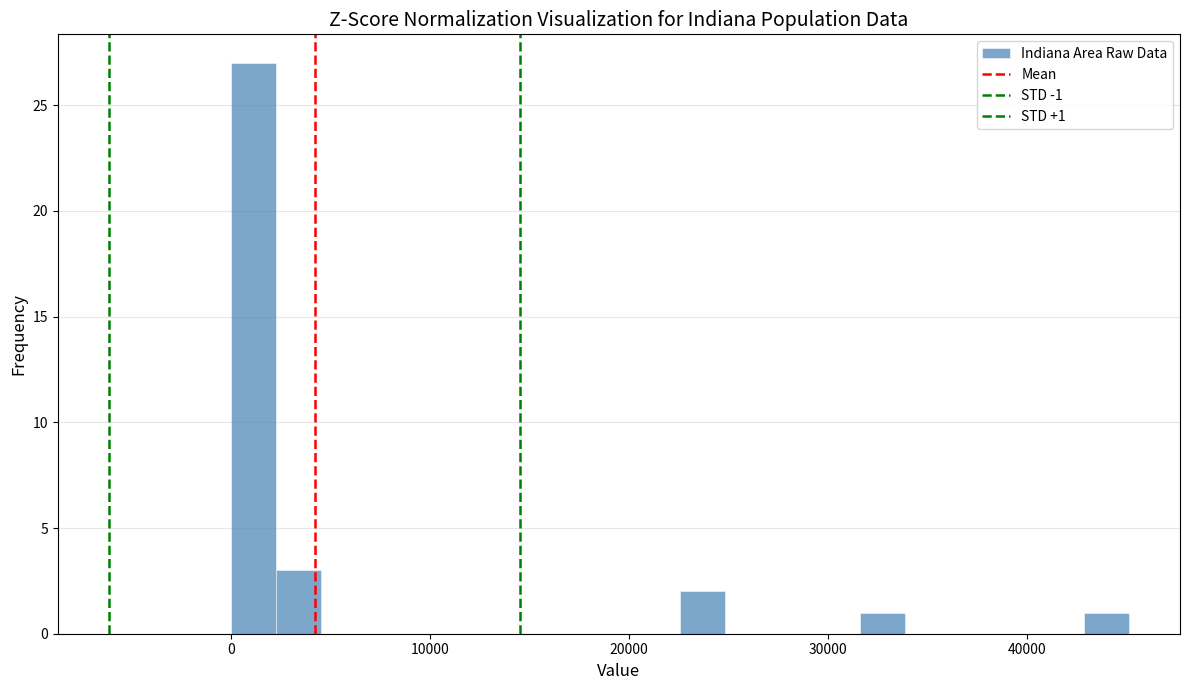

Around what value on the x-axis is the tallest bar? Give the approximate position of its centre, as read against the axis.

1000